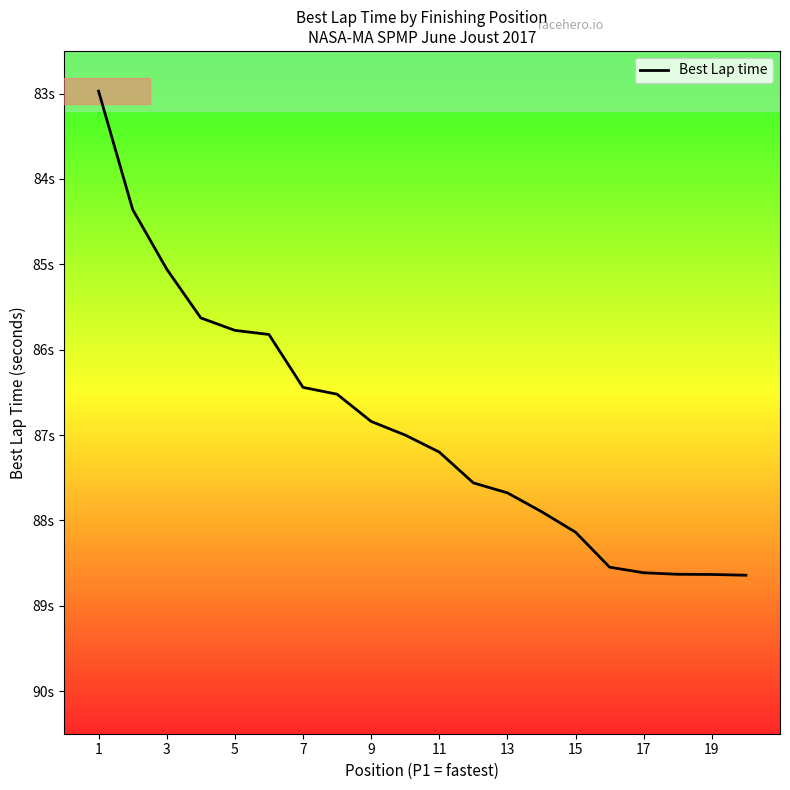

Does the chart display data point markers on the line(s)?

No